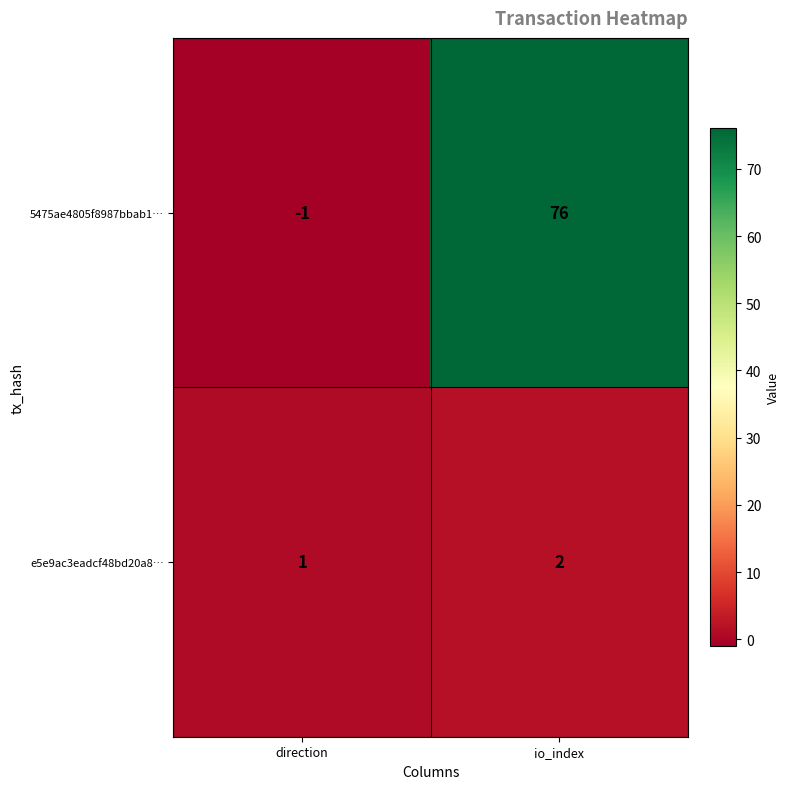

List the series in order of their overall mean, highest first.

5475ae4805f8987bbab1…, e5e9ac3eadcf48bd20a8…